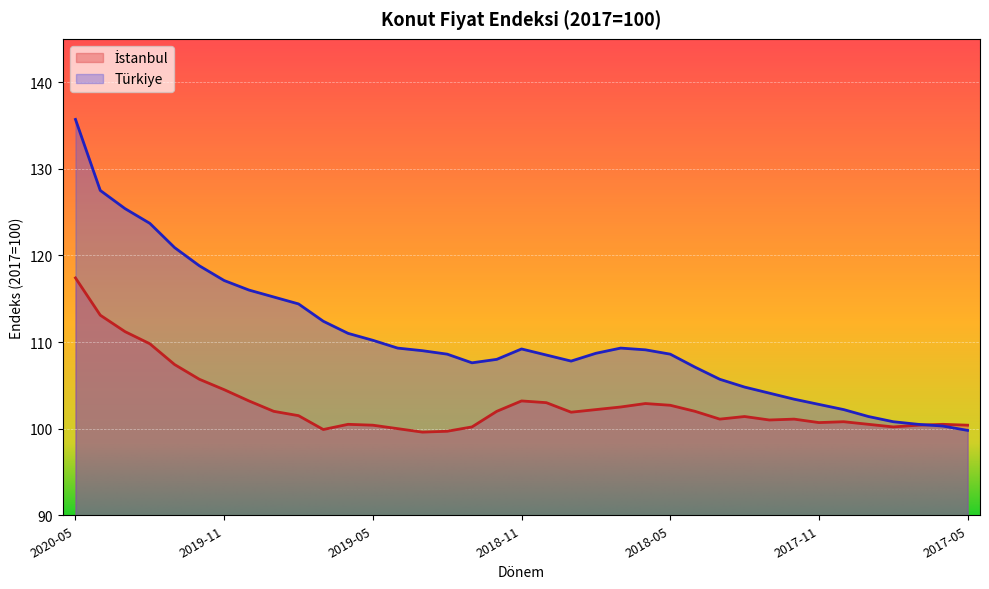

What is the approximate value of İstanbul at 2019-06?

100.5